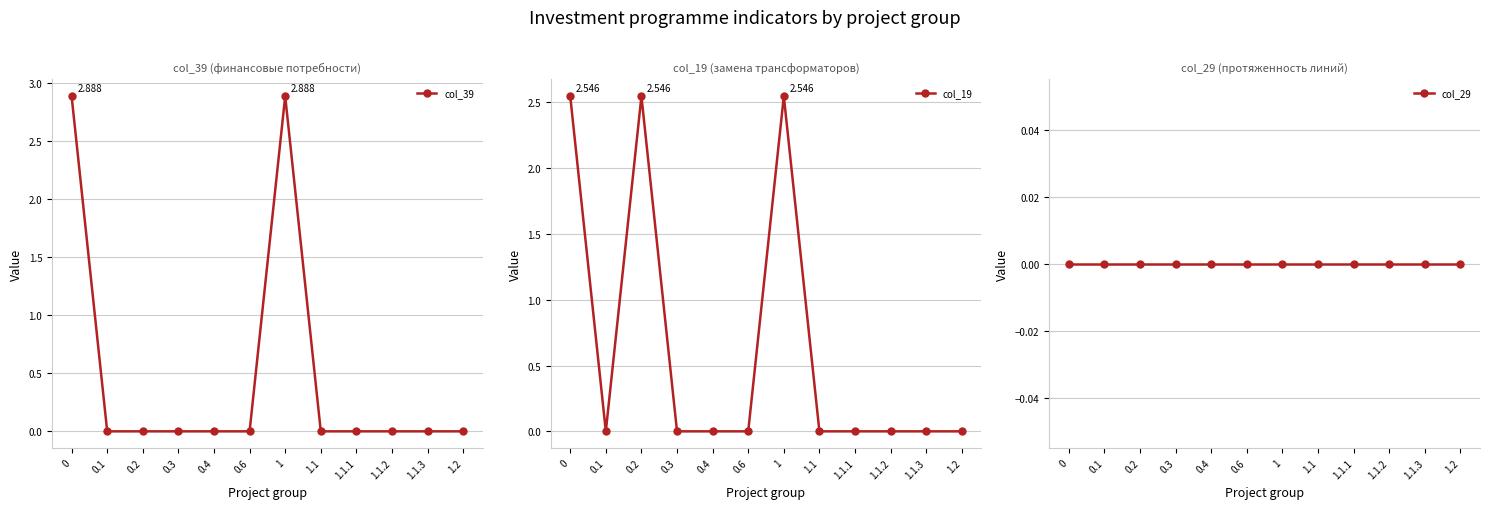

What is the greatest value displayed?

2.9